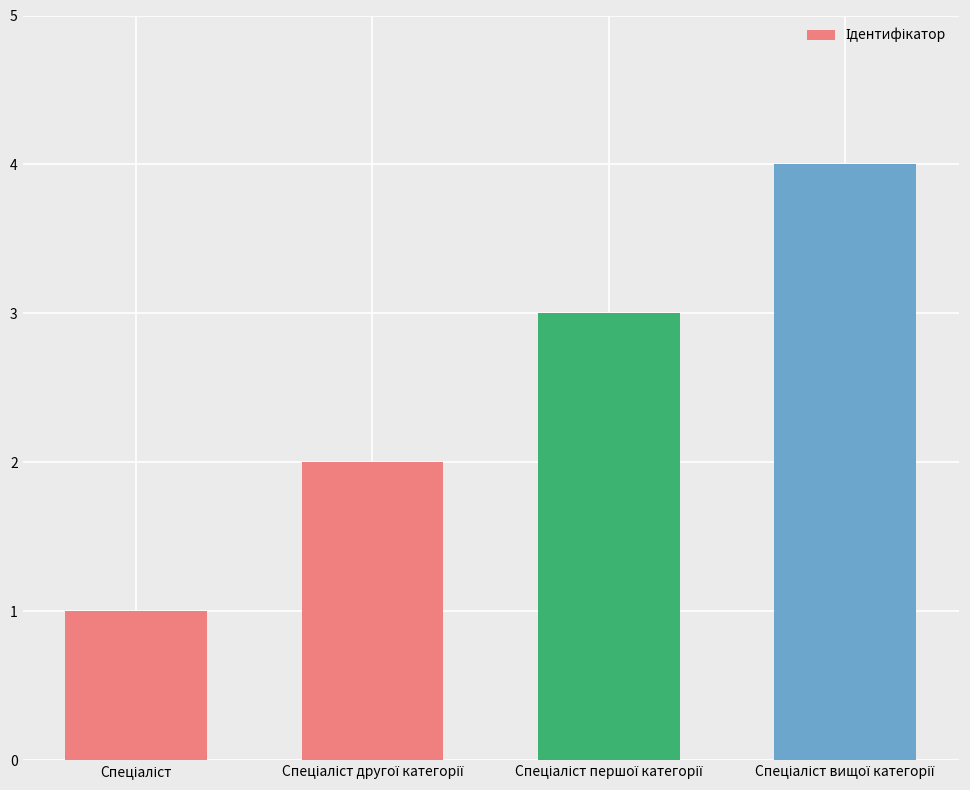

What is the greatest value displayed?

4